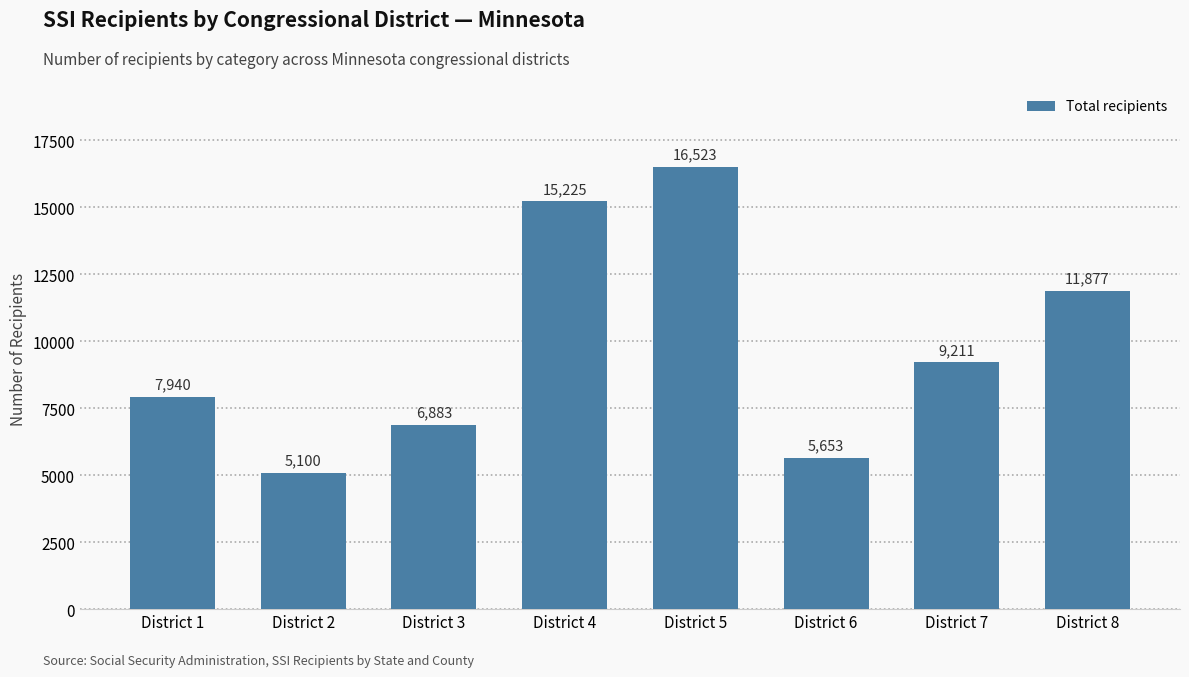

What is the ratio of the value at District 3 to the value at District 6?

1.2